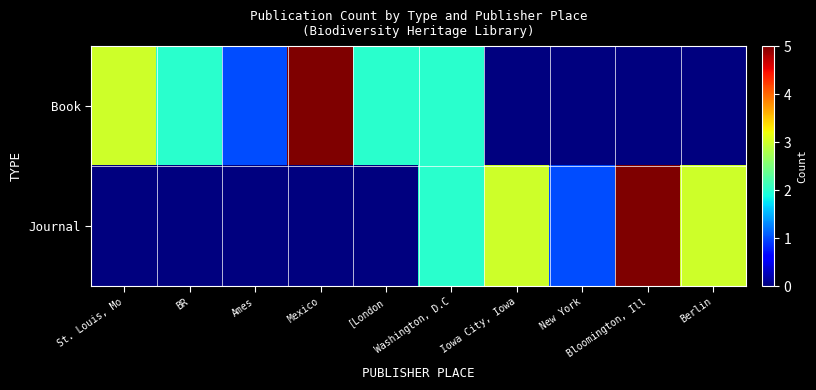

Reading left to right, extract all data points from this chart.

Book: St. Louis, Mo=3	BR=2	Ames=1	Mexico=5	[London=2	Washington, D.C=2	Iowa City, Iowa=0	New York=0	Bloomington, Ill=0	Berlin=0
Journal: St. Louis, Mo=0	BR=0	Ames=0	Mexico=0	[London=0	Washington, D.C=2	Iowa City, Iowa=3	New York=1	Bloomington, Ill=5	Berlin=3